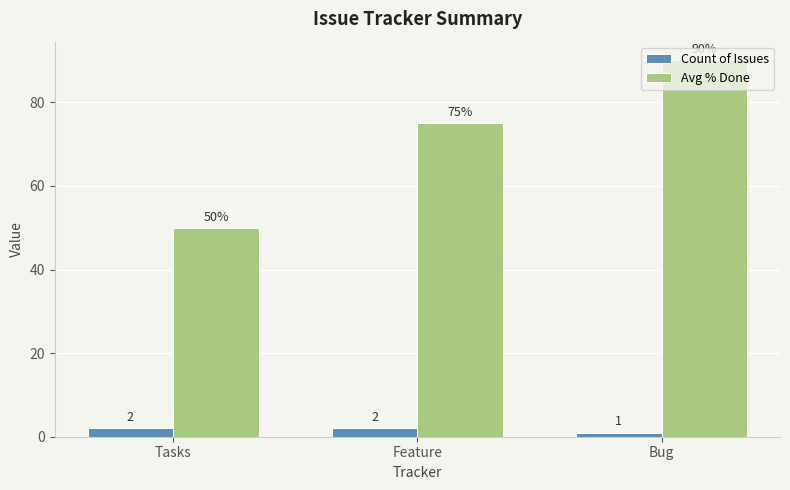

List the series in order of their peak value, highest first.

Avg % Done, Count of Issues